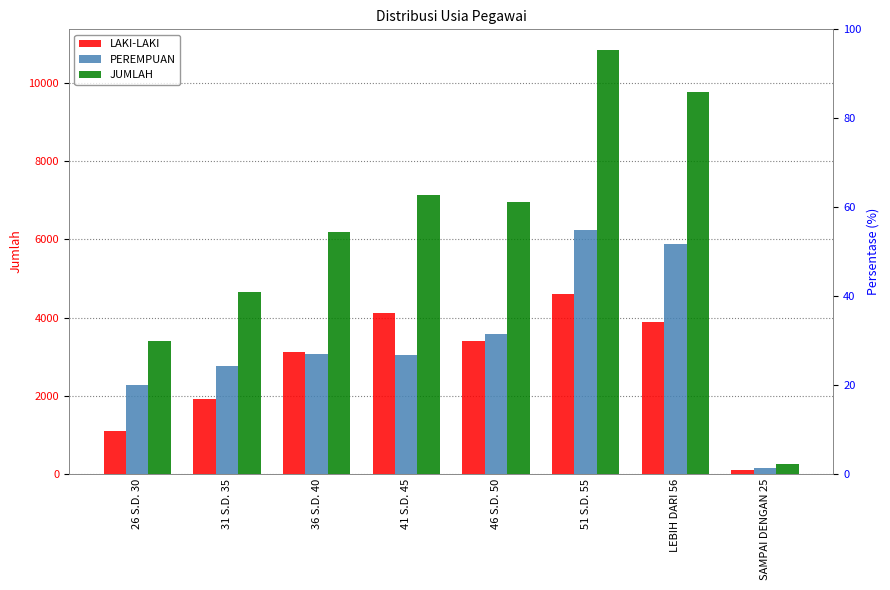

How many data points in LAKI-LAKI are above 3399?

3